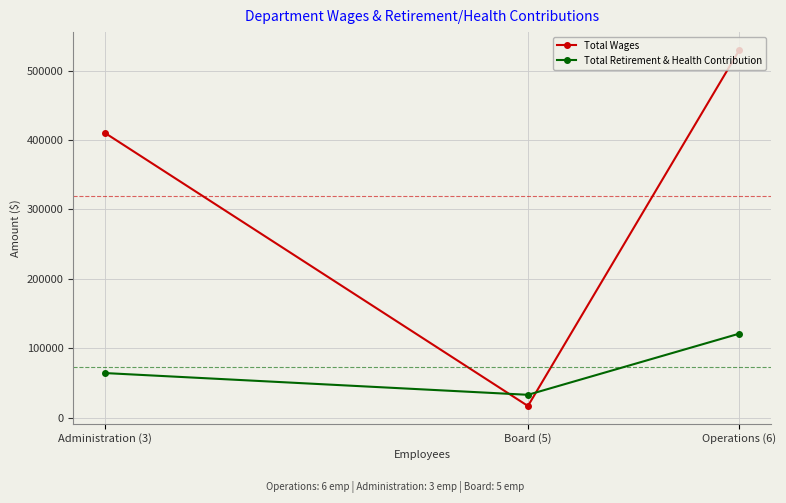

Reading left to right, list all the values displayed in this chart.

Total Wages: Administration (3)=410149	Board (5)=17000	Operations (6)=529699
Total Retirement & Health Contribution: Administration (3)=64426	Board (5)=33110	Operations (6)=121245